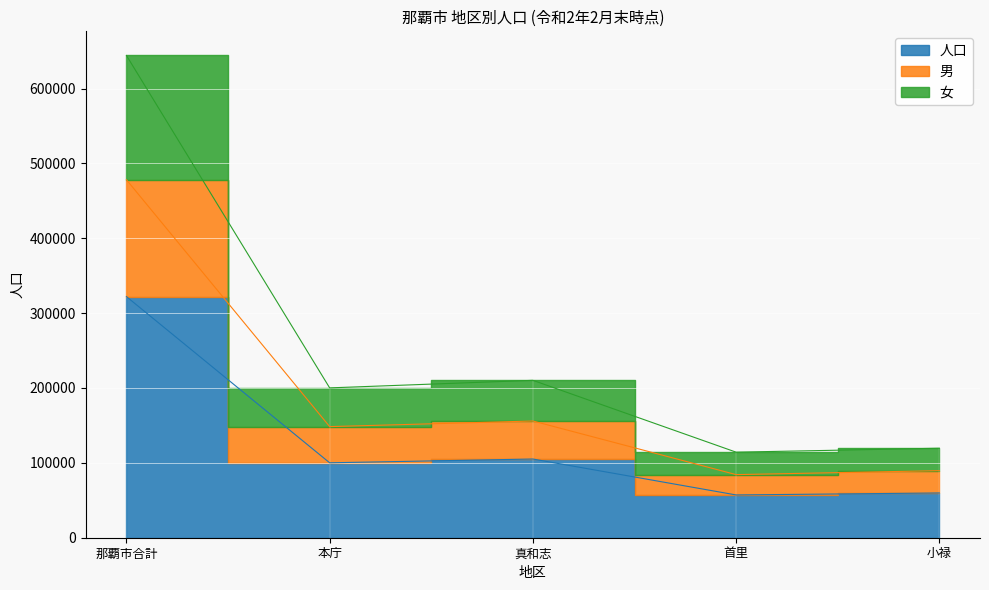

How many series are shown in this chart?

3